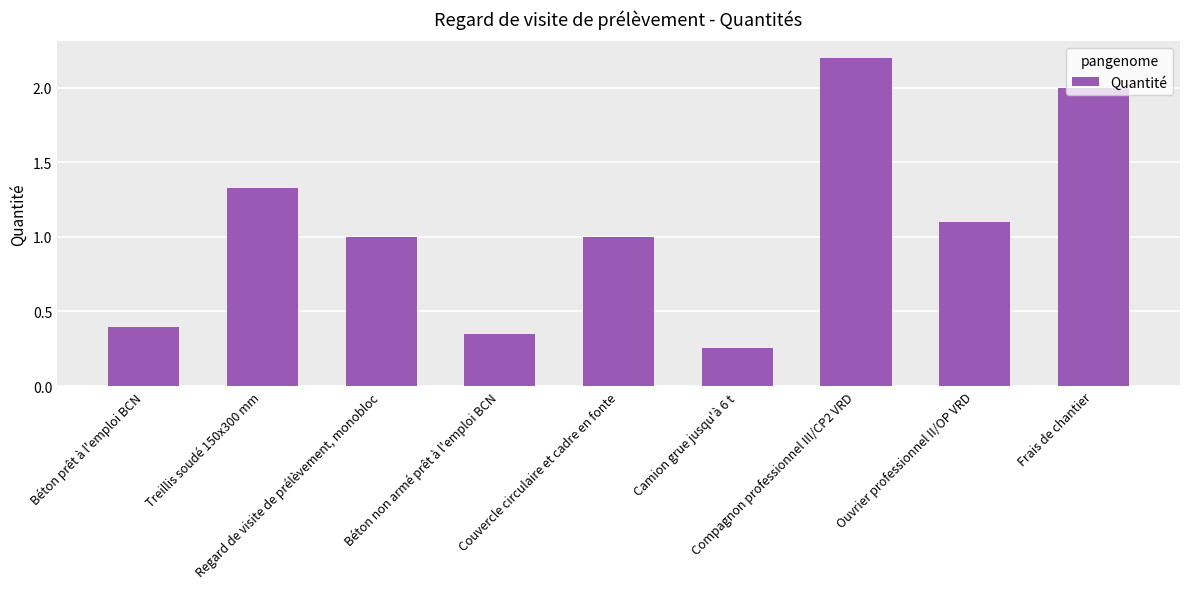

What is the value of the 1st bar from the left?

0.4